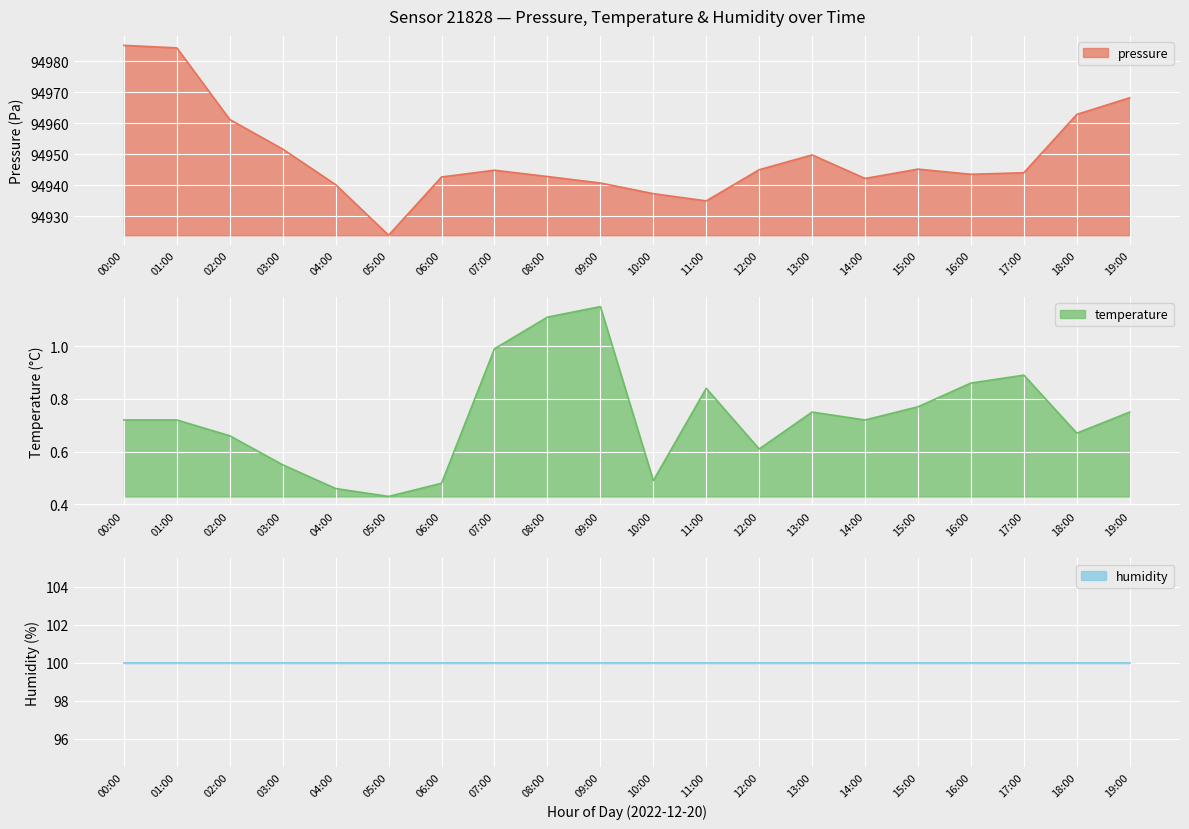

What is the approximate value of temperature at 08:00?

1.1